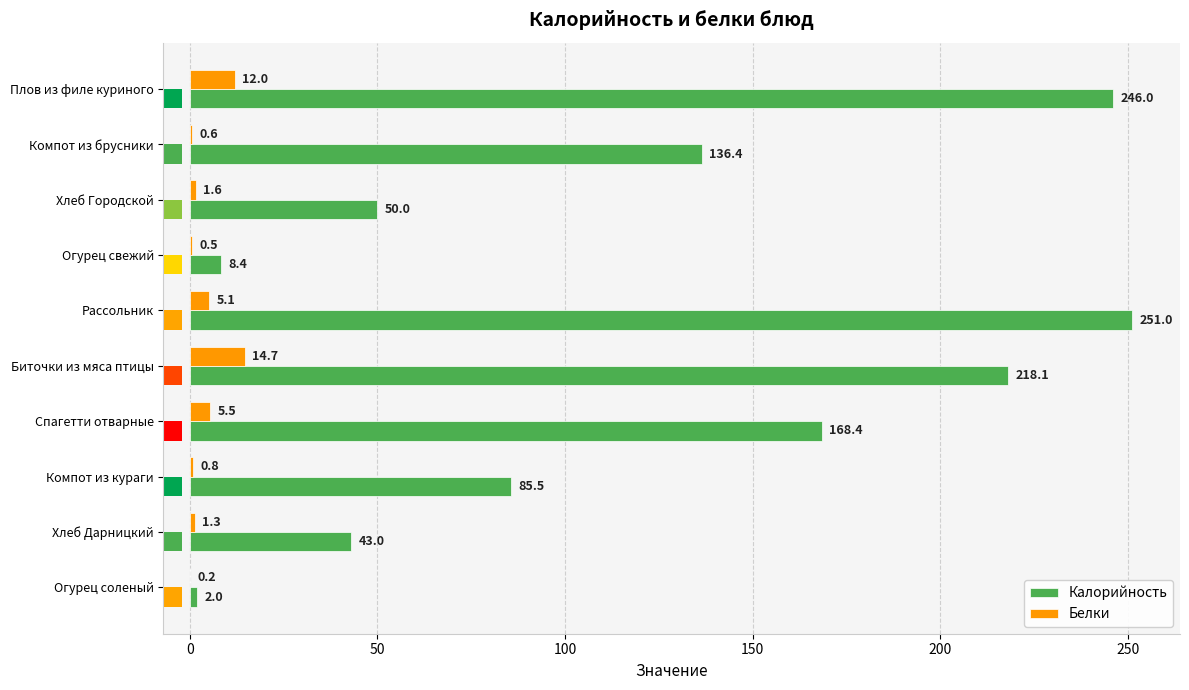

What is the difference between the maximum and minimum values in the Белки series?

14.5